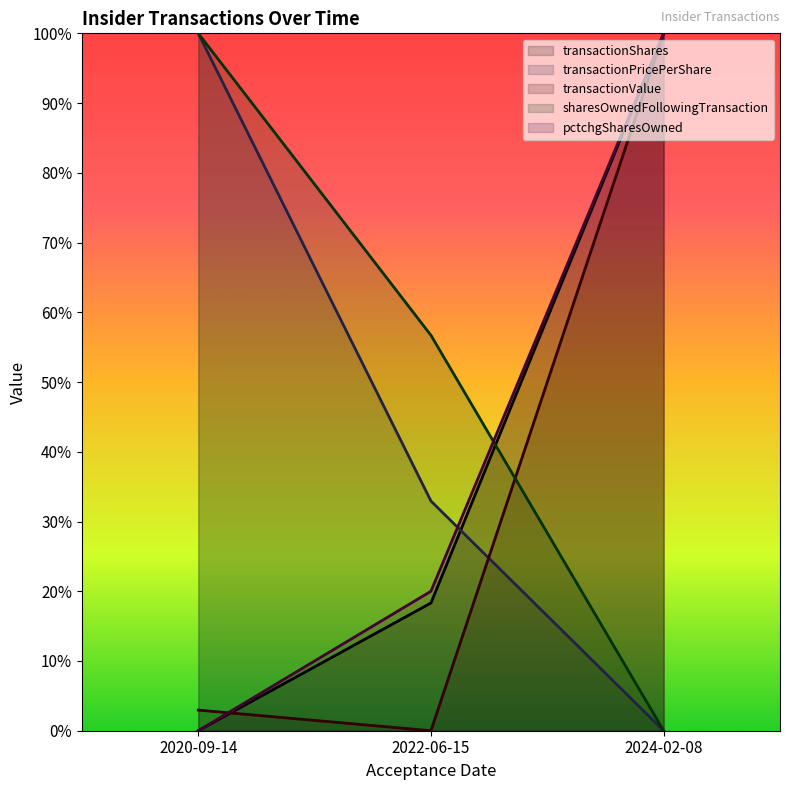

Which category has the lowest value in the sharesOwnedFollowingTransaction series?

2024-02-08